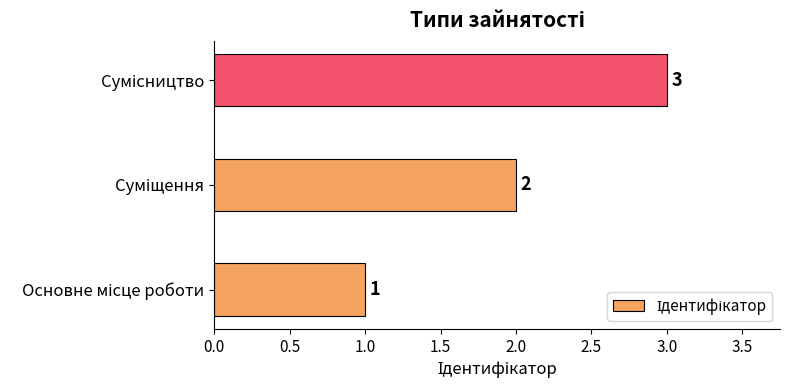

What is the difference between the maximum and minimum values?

2